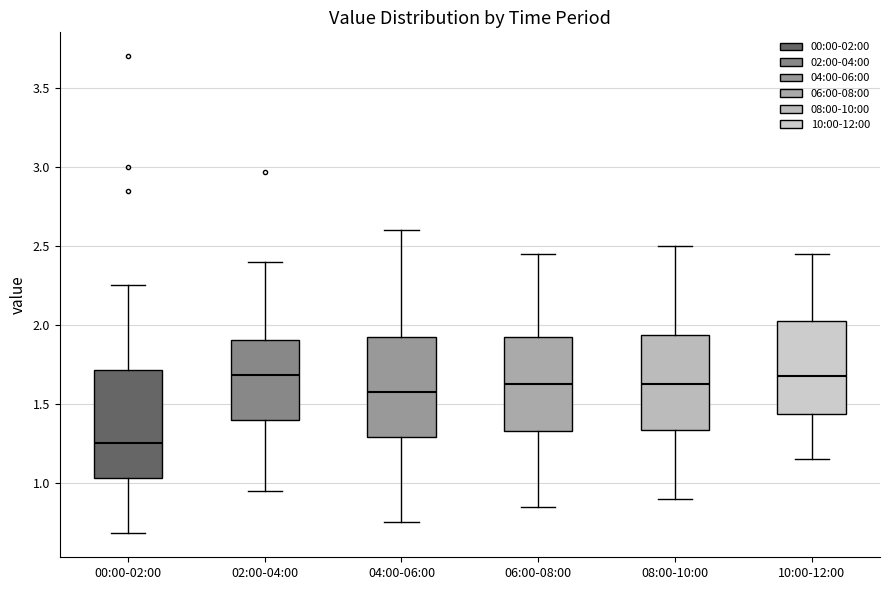

Where does the lower whisker of the box for 08:00-10:00 end on the y-axis? The values are not printed on the chart, so give them approximately, as read against the axis.

0.90